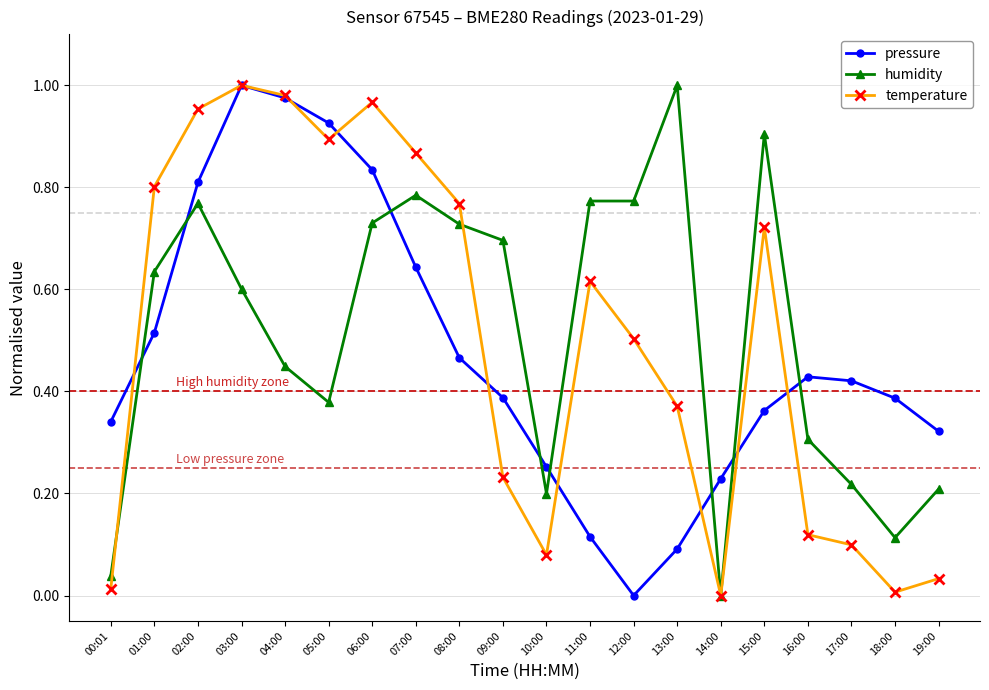

How many values in the humidity series exceed 0?

19